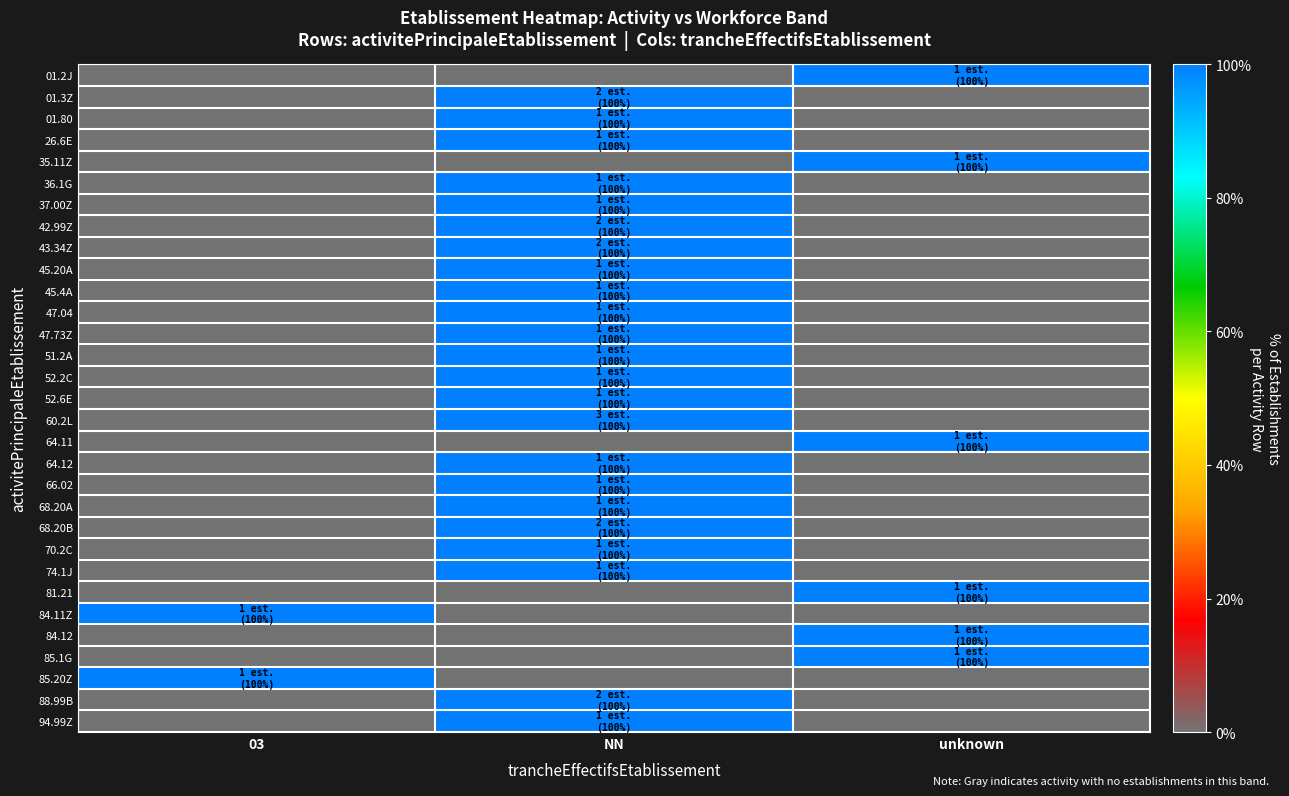

Count the number of data series in this chart.

31